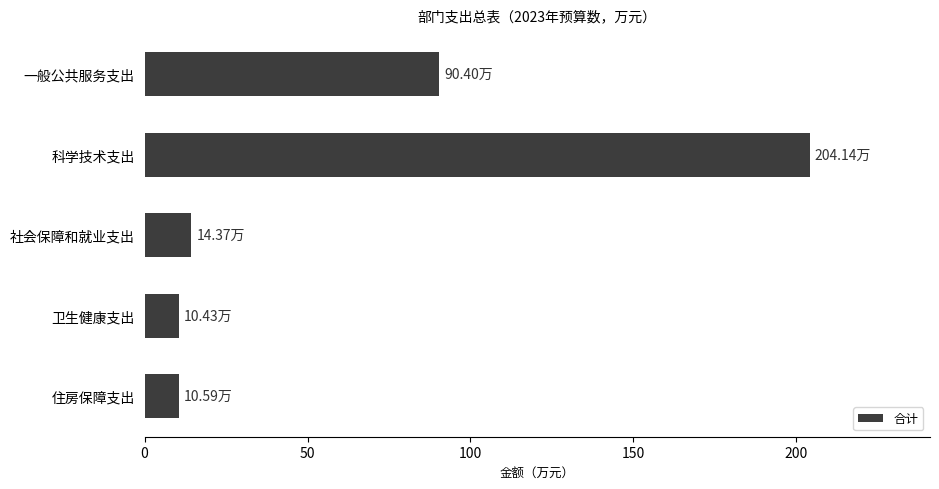

How many values exceed 14?

3